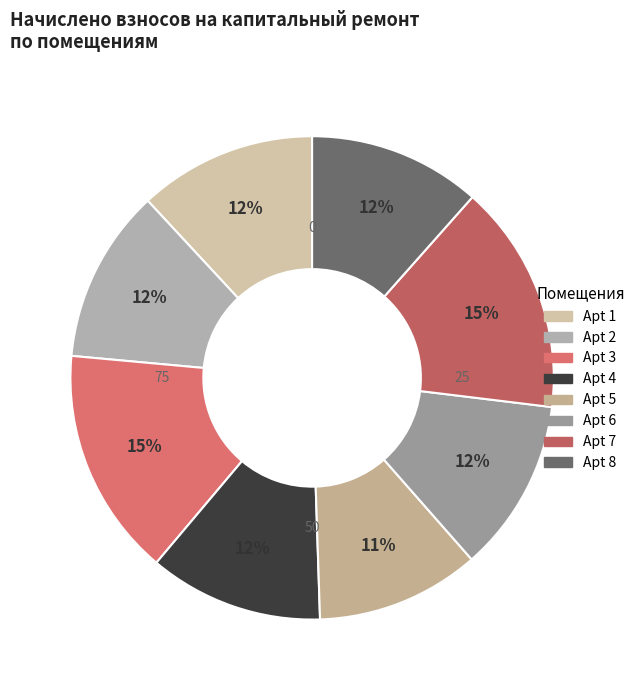

Count the number of slices in the pie.

8